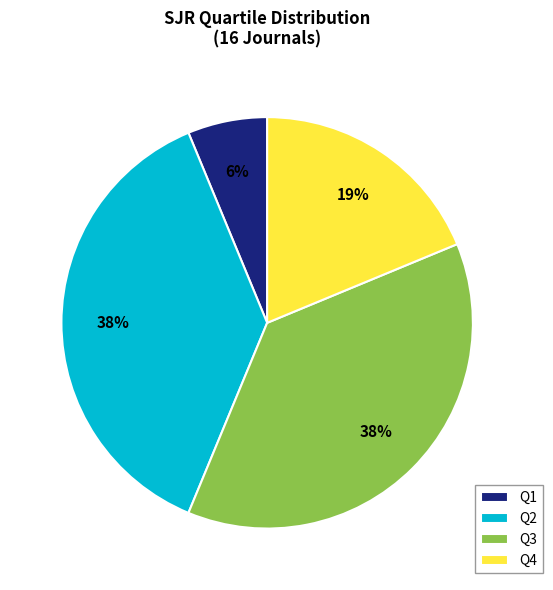

Approximately how many times larger is the value at Q2 compared to Q4?

2.0